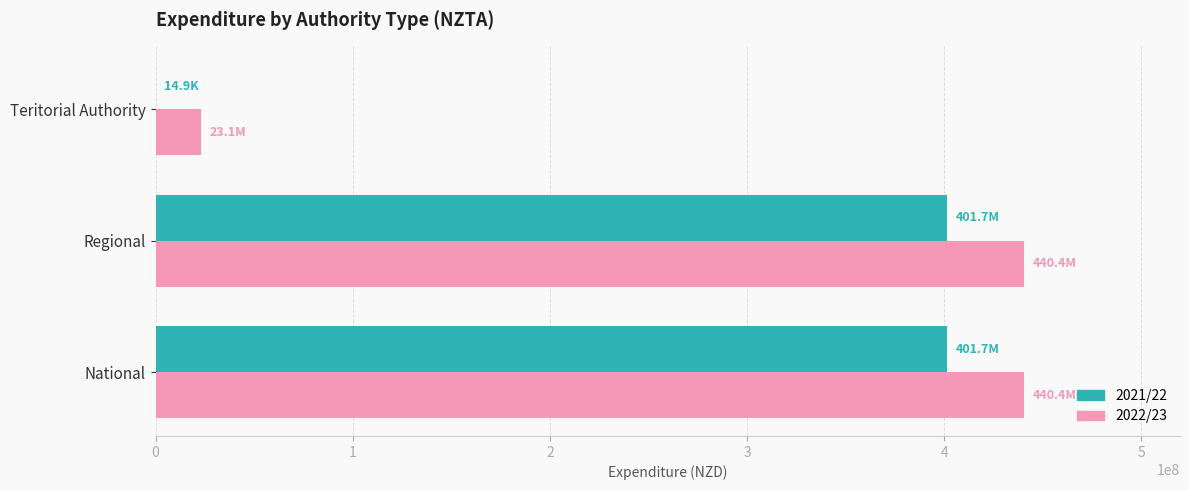

What is the total value across all series at Regional?

842115121